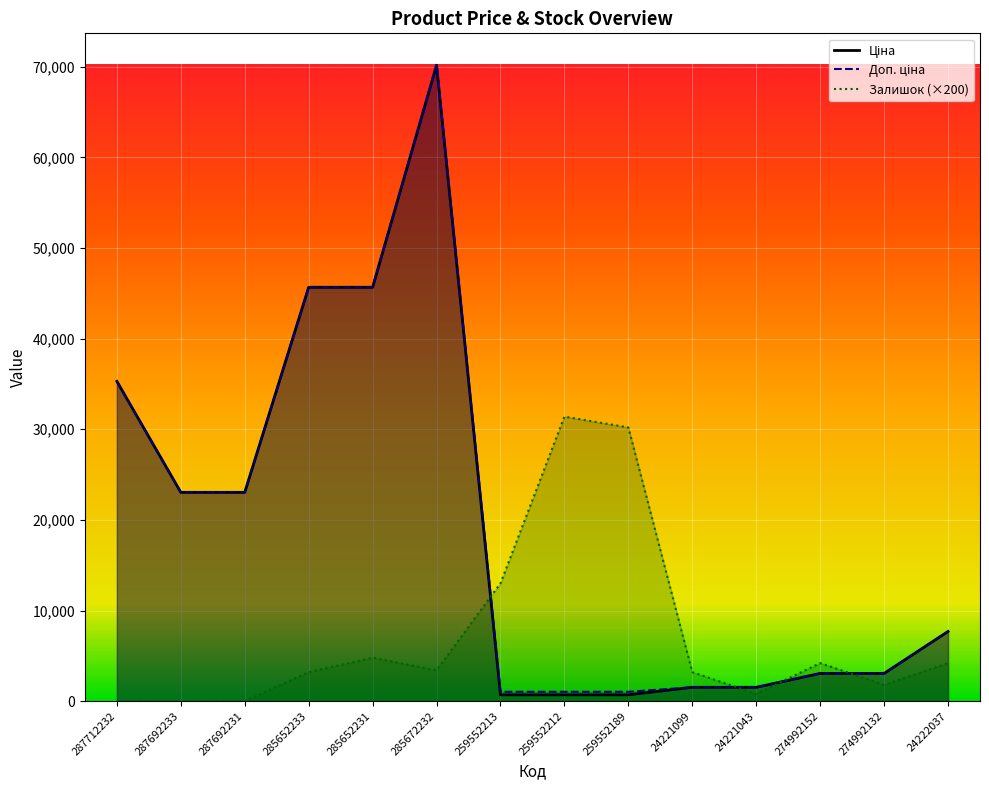

Which has a higher value, 24221099 or 24221043?

24221099